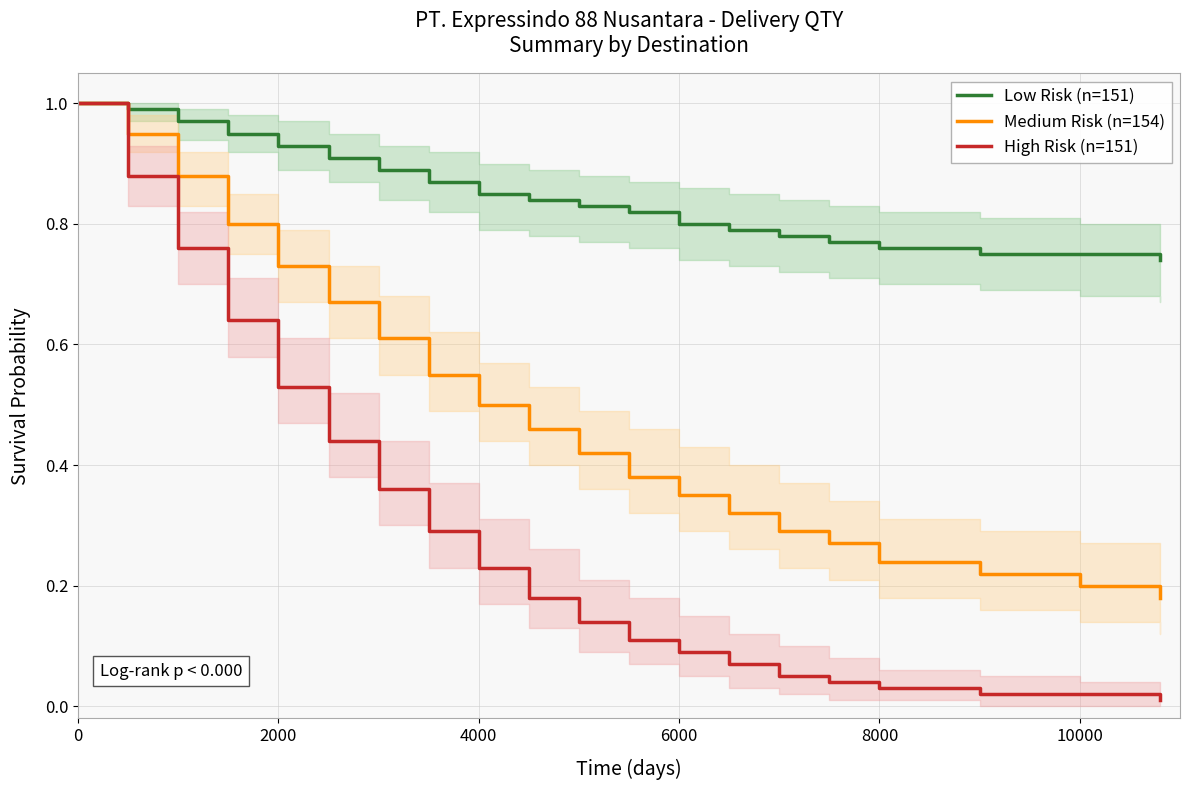

True or false: Low Risk (n=151) and High Risk (n=151) cross at least once.

False